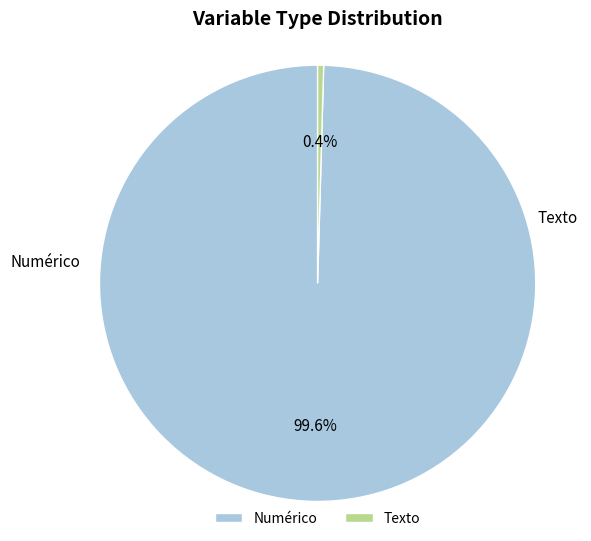

Is the sum of Numérico and Texto greater than half?

Yes